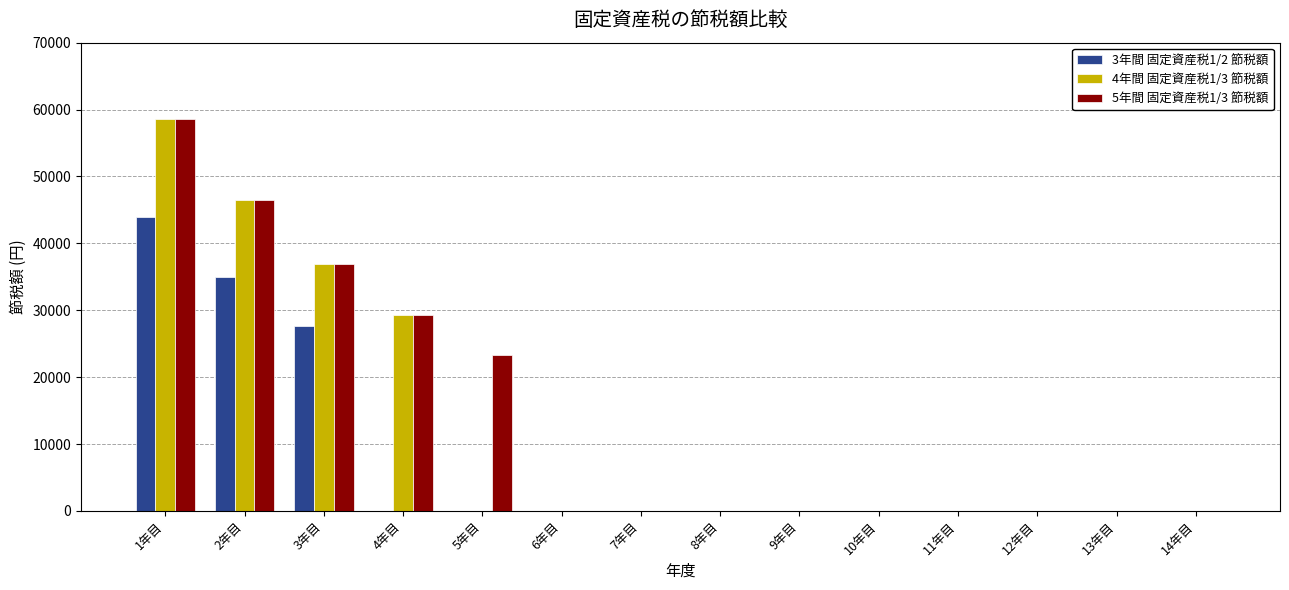

The value of 4年間 固定資産税1/3 節税額 at 14年目 is 22251.5. True or false?

False